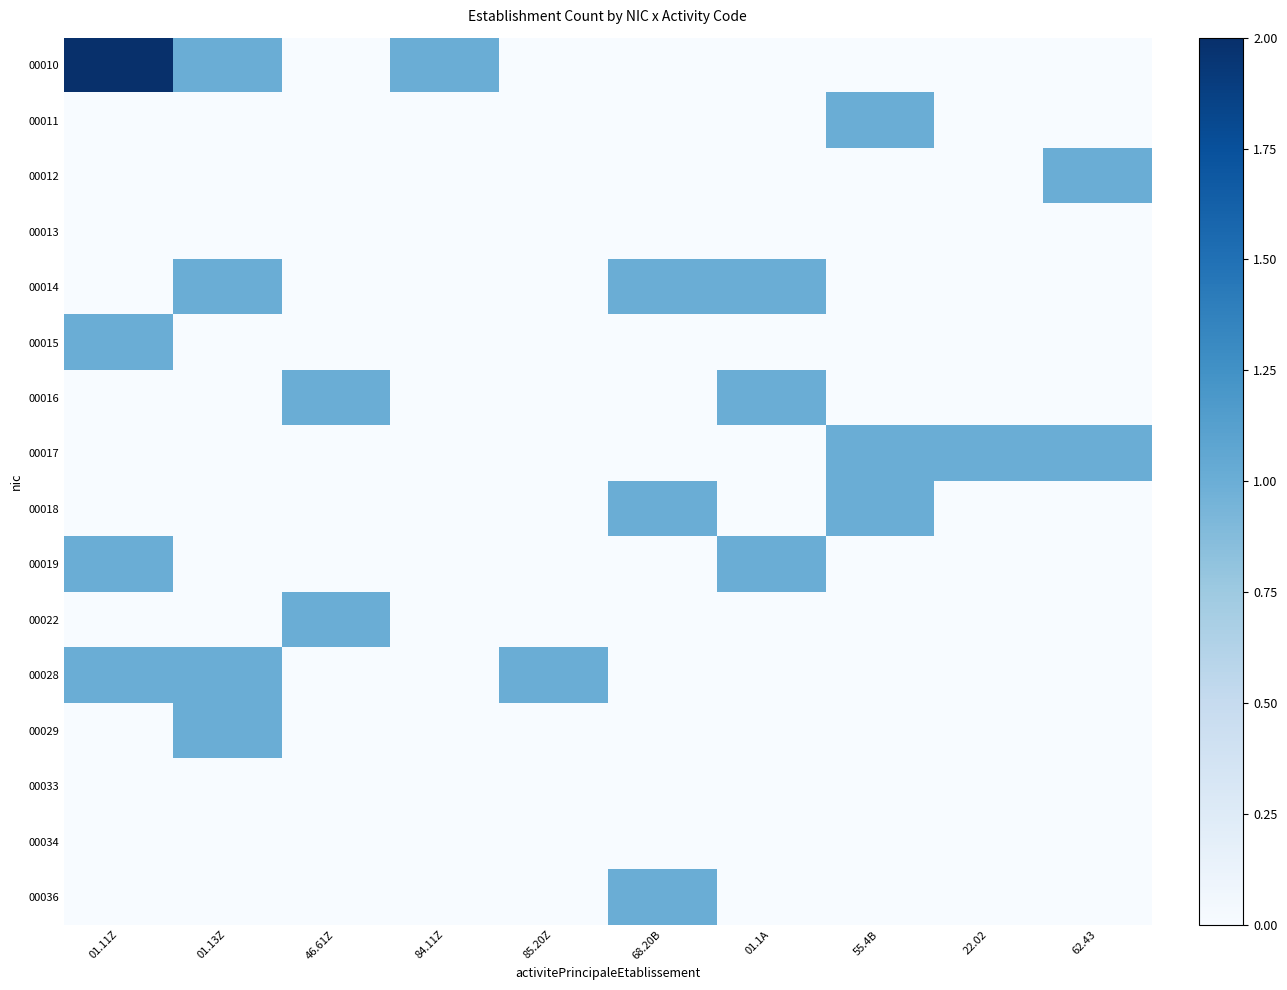

At how many categories does at least one series exceed 0?

10